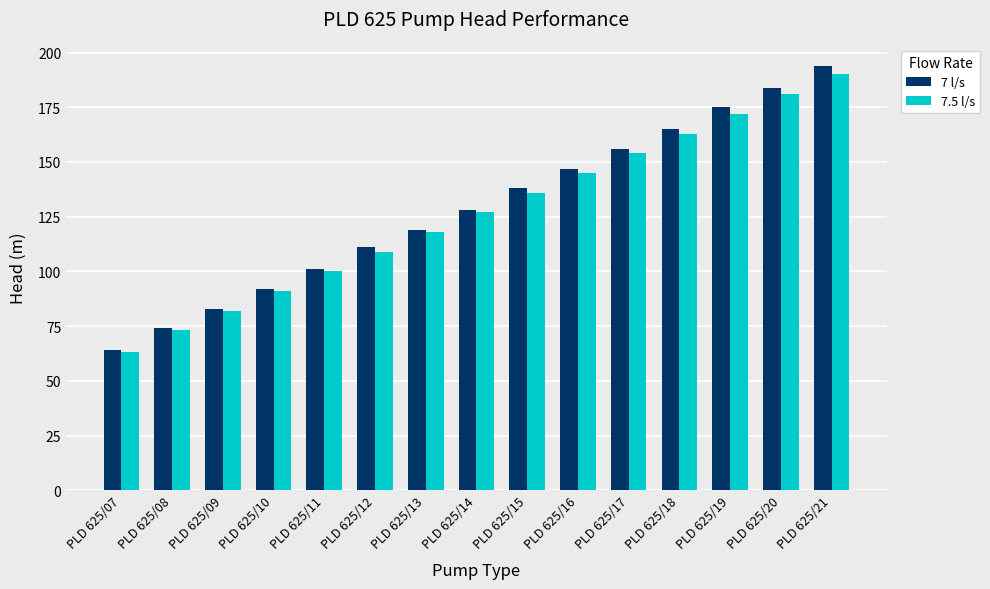

The 7.5 l/s series shows 103 at PLD 625/07. True or false?

False